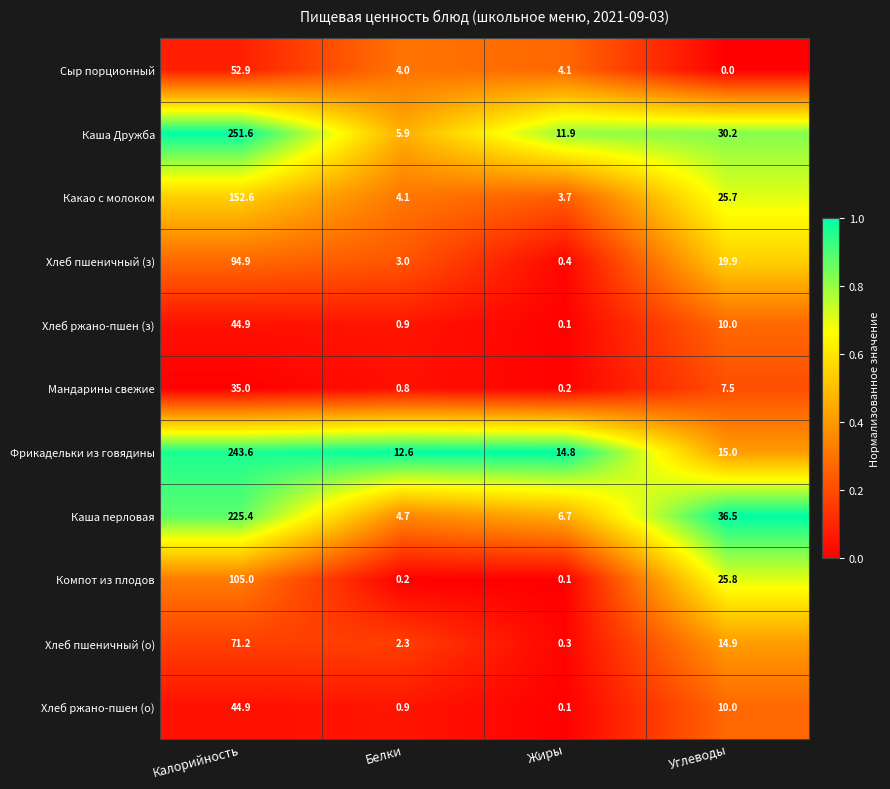

What is the highest value of the Сыр порционный series?

52.9